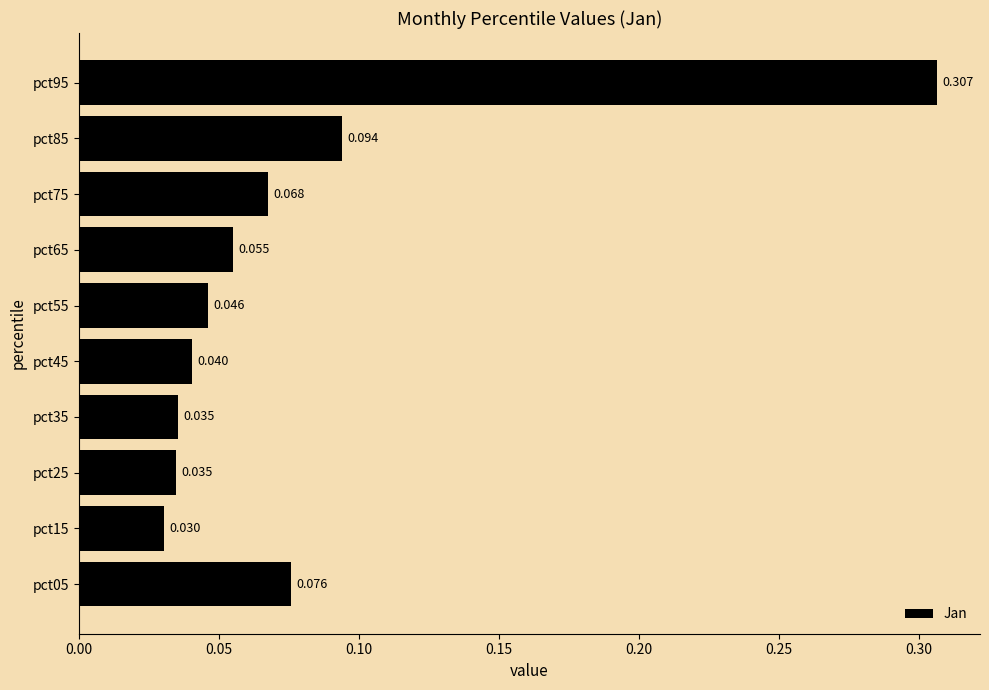

What is the difference between the second highest and minimum values?

0.1